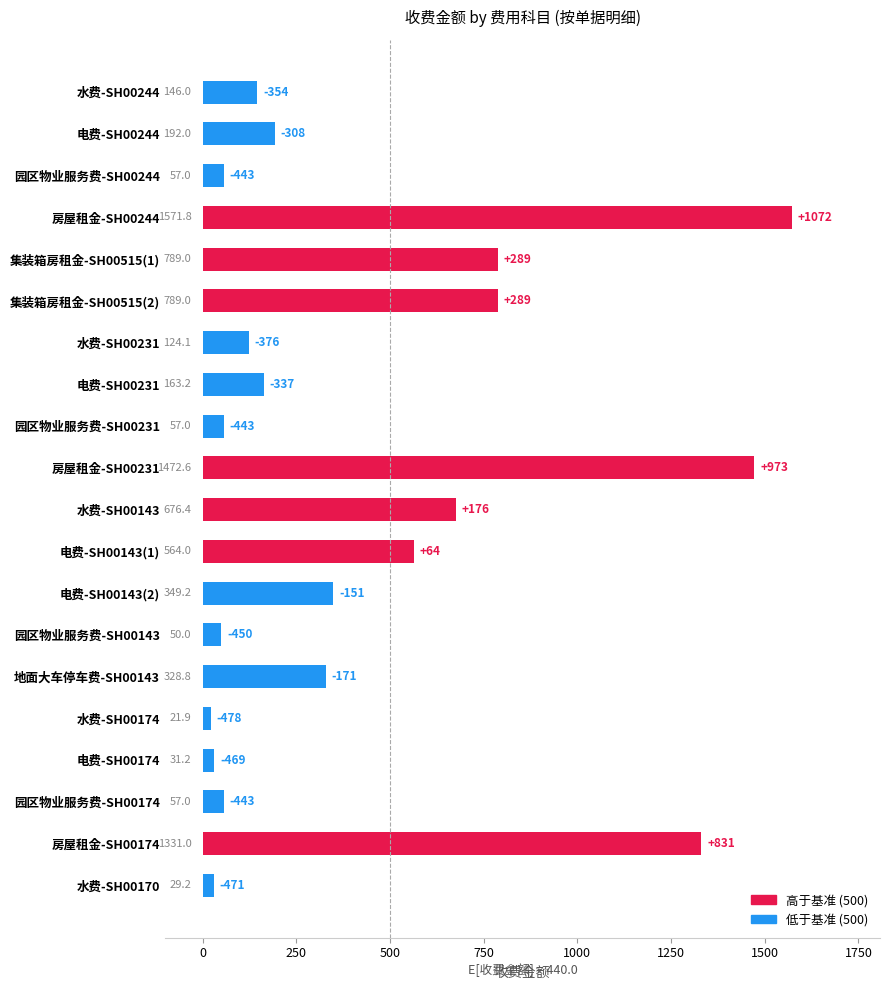

What is the difference between the second highest and minimum values?

1450.7